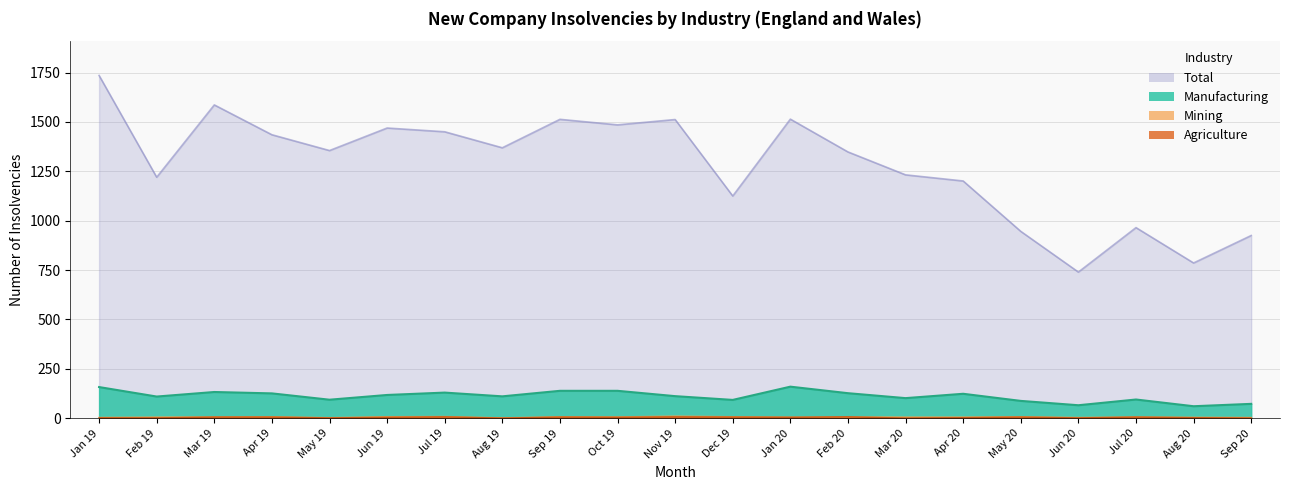

Which has a higher value, Aug 19 or Feb 19?

Feb 19